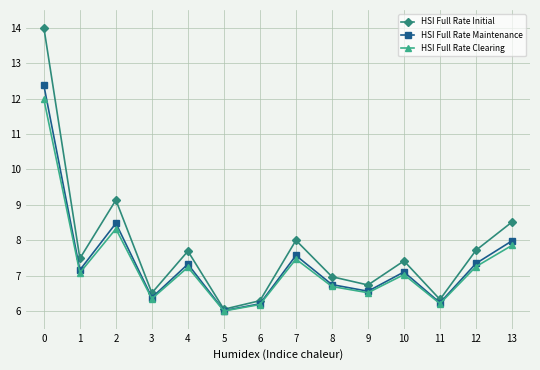

Which series has the widest spread of values?

HSI Full Rate Initial